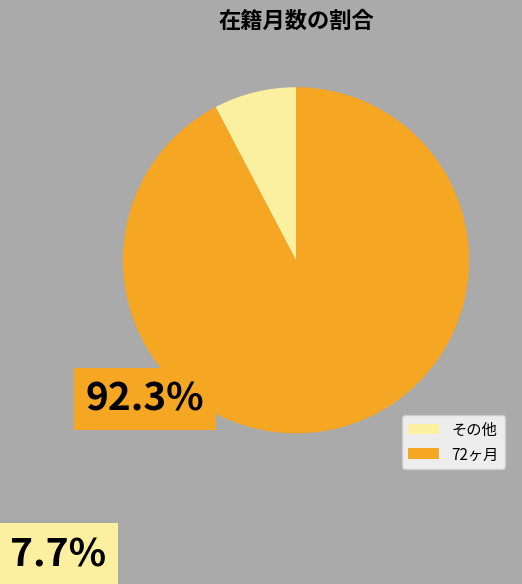

Is there any slice that represents more than half of the pie?

Yes